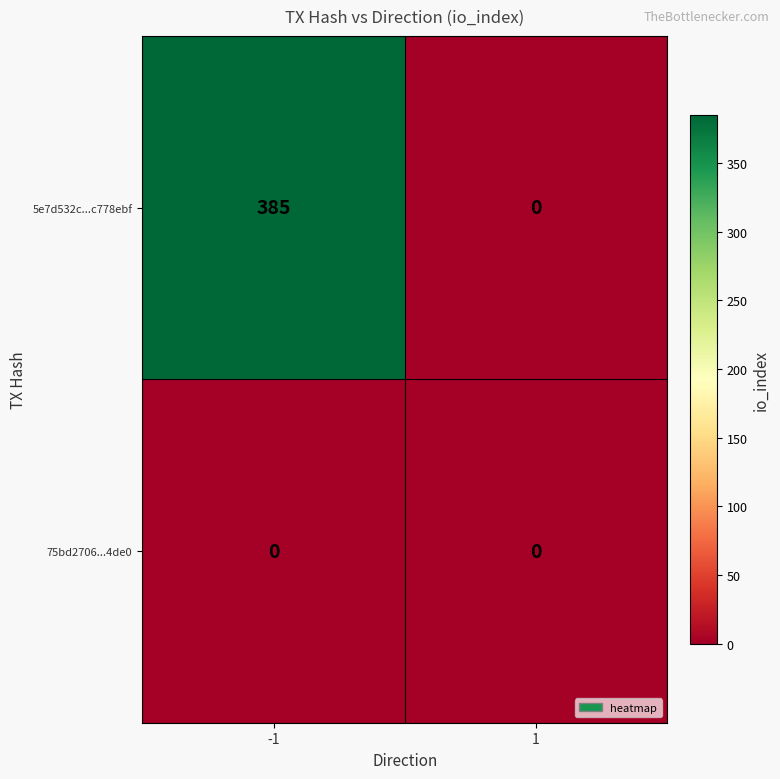

What is the sum of all 5e7d532c...c778ebf values?

385